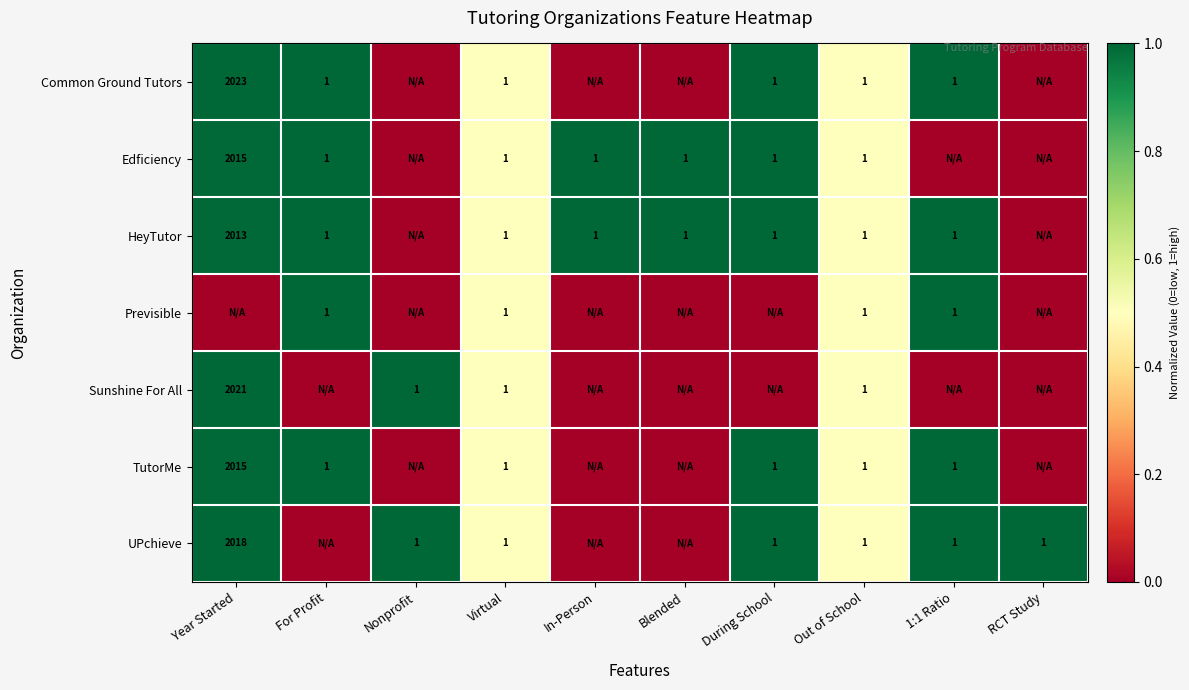

The Edficiency series shows 1 at Out of School. True or false?

True